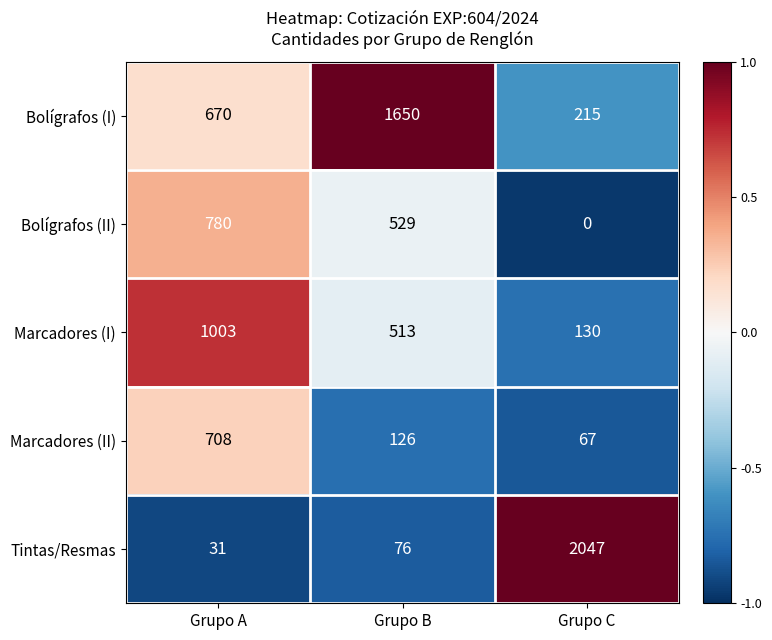

Which series has the largest range (max minus min)?

Tintas/Resmas